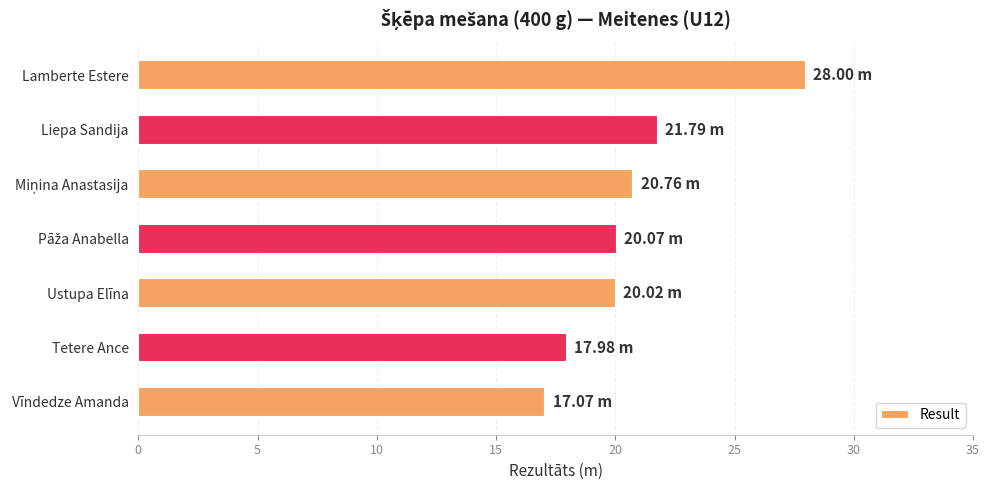

Which category has the lowest value across all series?

Vīndedze Amanda